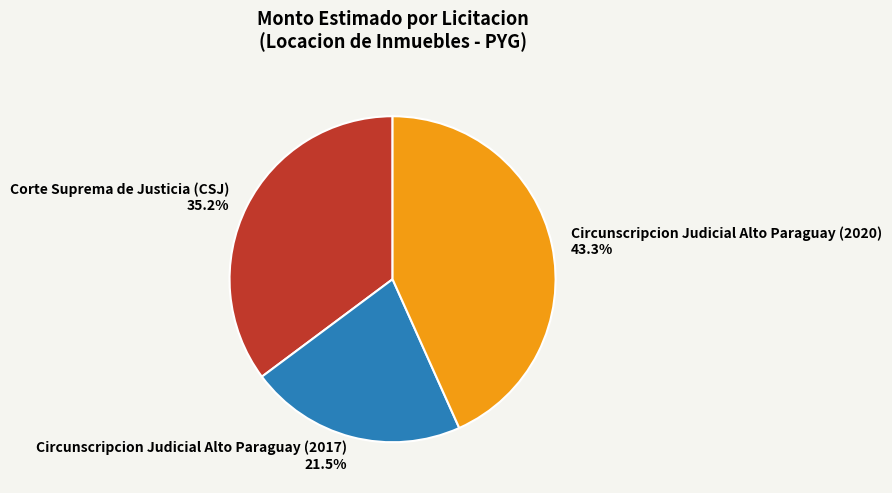

Which has a higher value, Corte Suprema de Justicia (CSJ) or Circunscripcion Judicial Alto Paraguay (2020)?

Circunscripcion Judicial Alto Paraguay (2020)